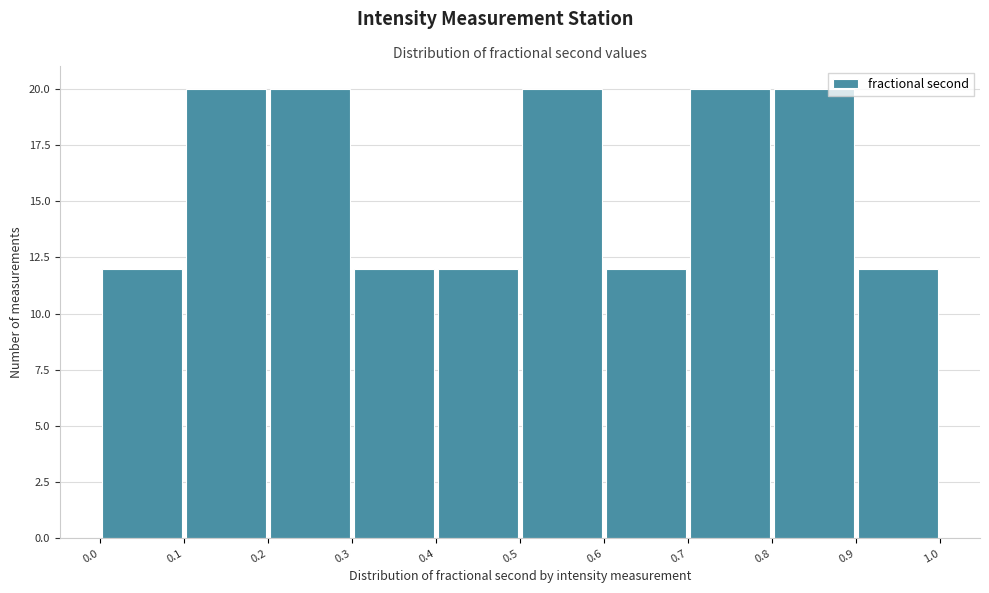

Reading left to right, list every bar in this chart as the range it spans on the x-axis followed by its height. The values are not printed on the chart, so give them approximately, as read against the axis.

0.0 to 0.1: 12
0.1 to 0.2: 20
0.2 to 0.3: 20
0.3 to 0.4: 12
0.4 to 0.5: 12
0.5 to 0.6: 20
0.6 to 0.7: 12
0.7 to 0.8: 20
0.8 to 0.9: 20
0.9 to 1.0: 12